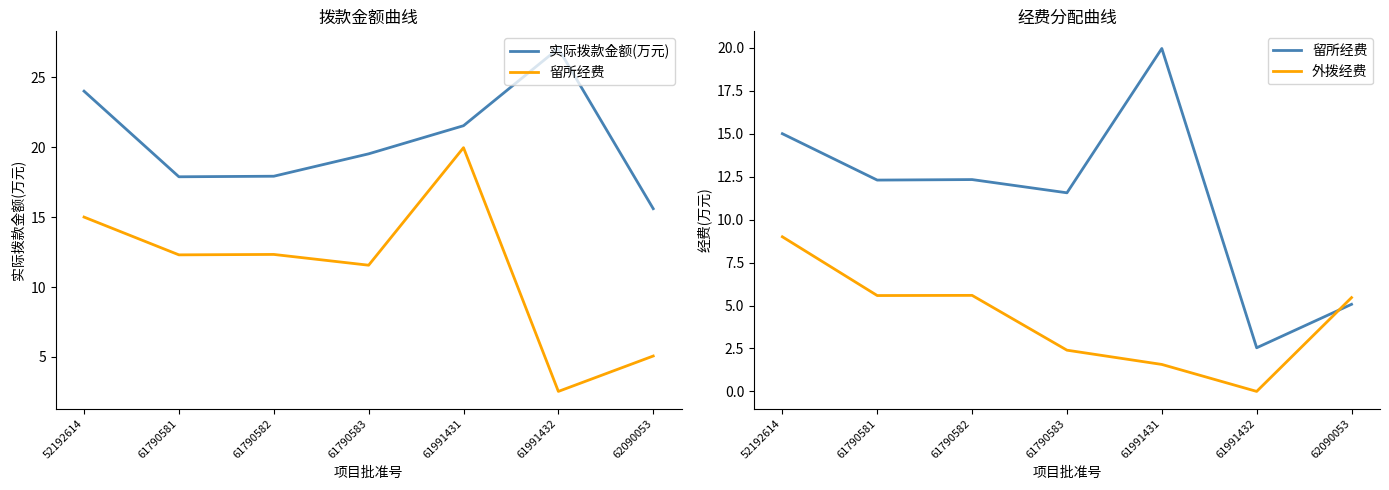

List the series in order of their overall mean, highest first.

实际拨款金额(万元), 留所经费, 外拨经费